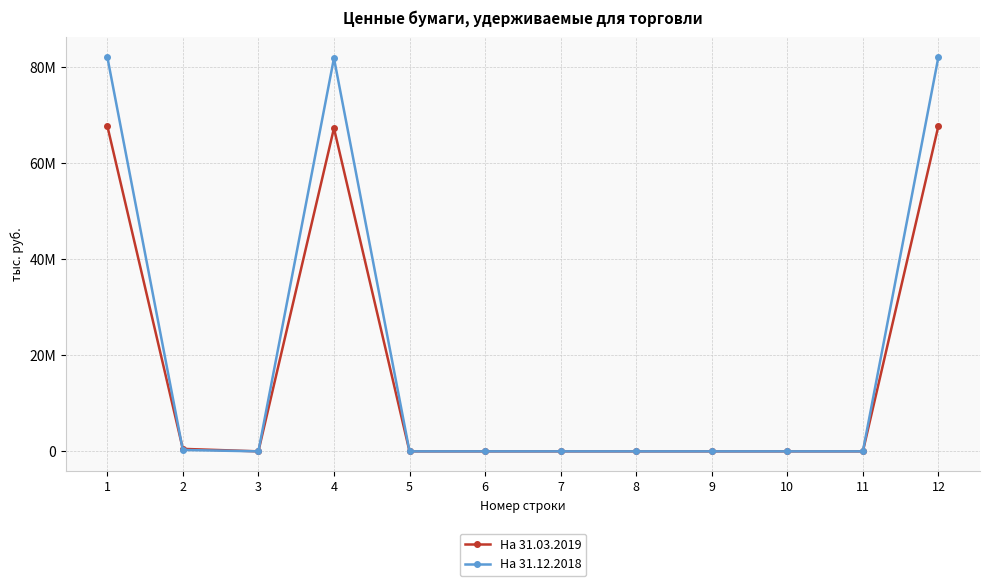

Where is the first local minimum for На 31.03.2019?

3